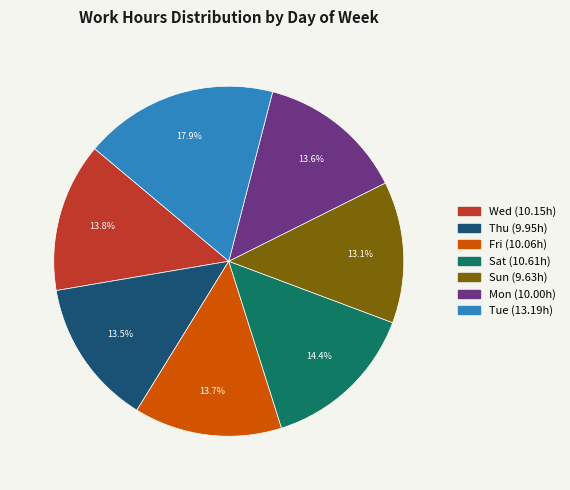

To the nearest percent, what portion does Mon represent?

14%